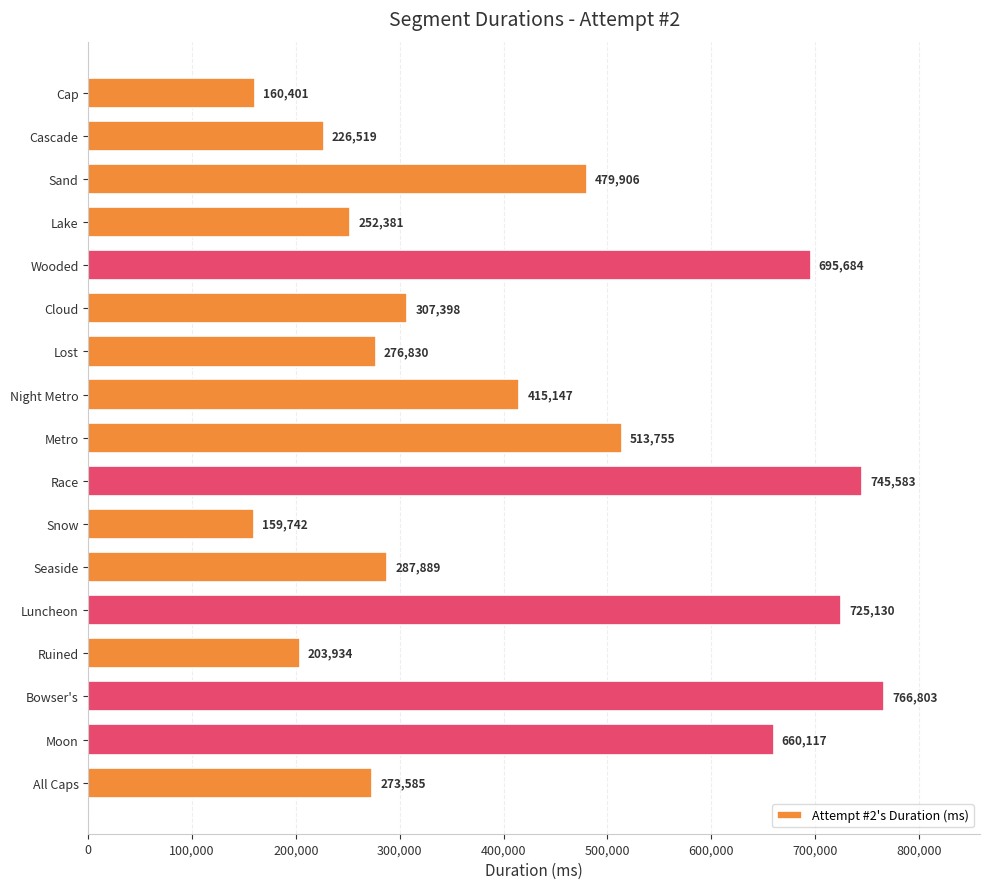

The chart shows a value of 160401 at Cap. True or false?

True